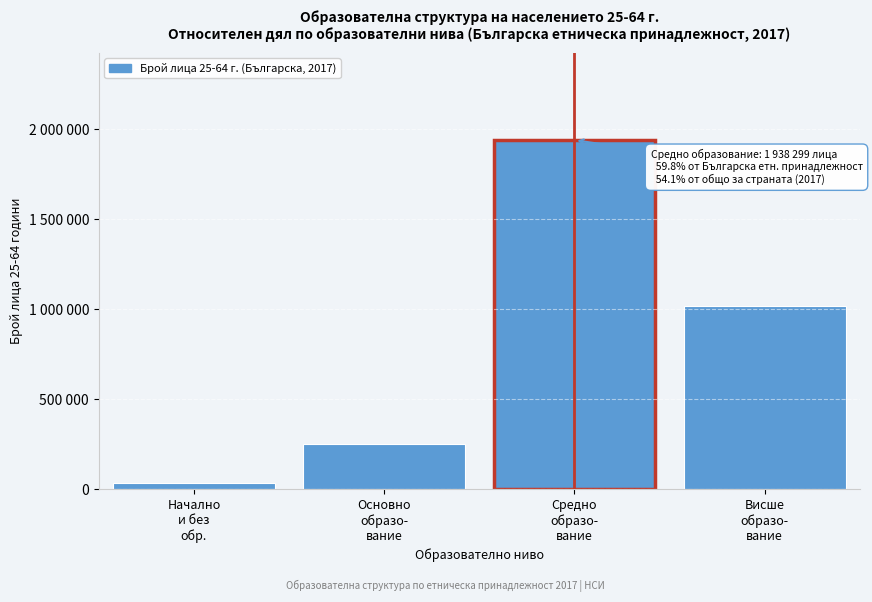

Does the chart contain any negative values?

No